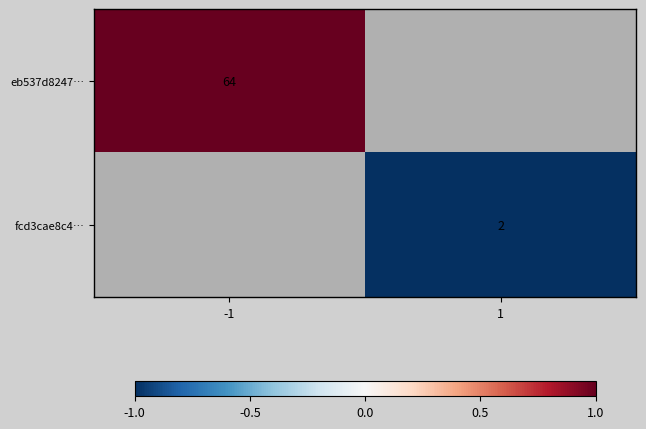

Is it true that eb537d8247… equals 1.7 at -1?

False